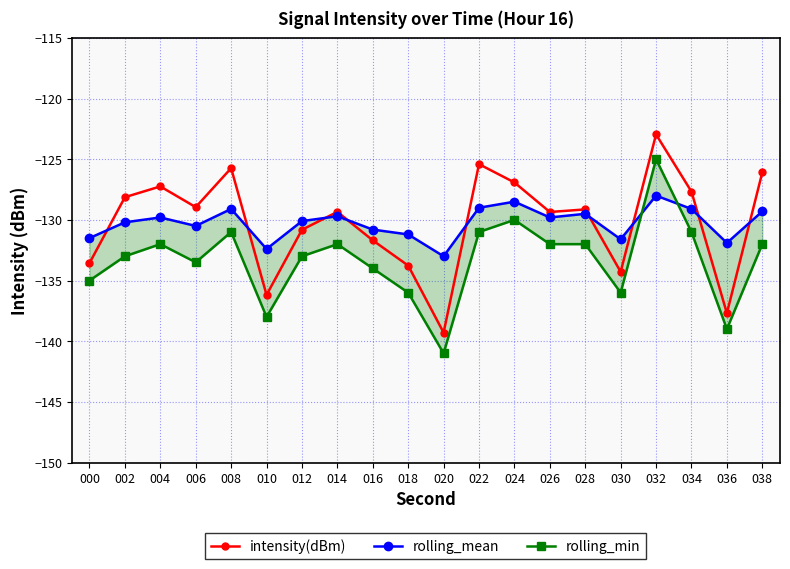

List the labels in order of intensity(dBm) value, largest first.

032, 022, 008, 038, 024, 004, 034, 002, 006, 028, 014, 026, 012, 016, 000, 018, 030, 010, 036, 020